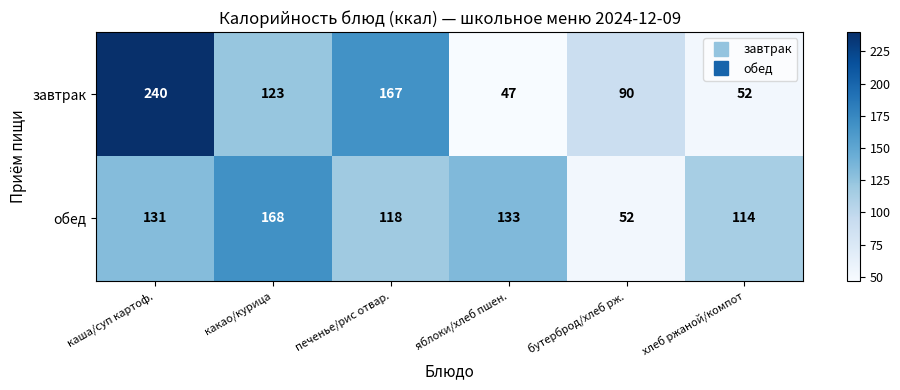

What is the average value of the завтрак series?

120